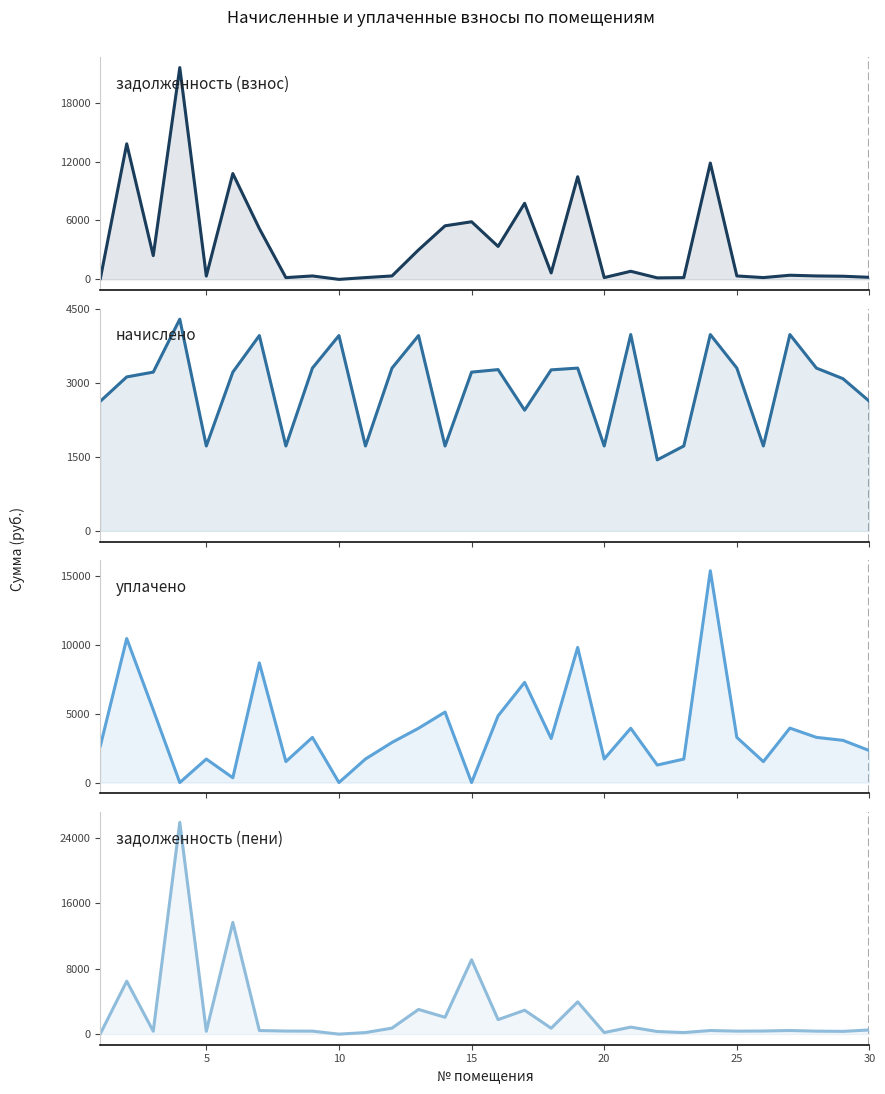

Read the задолженность (взнос) value at 5.

337.3